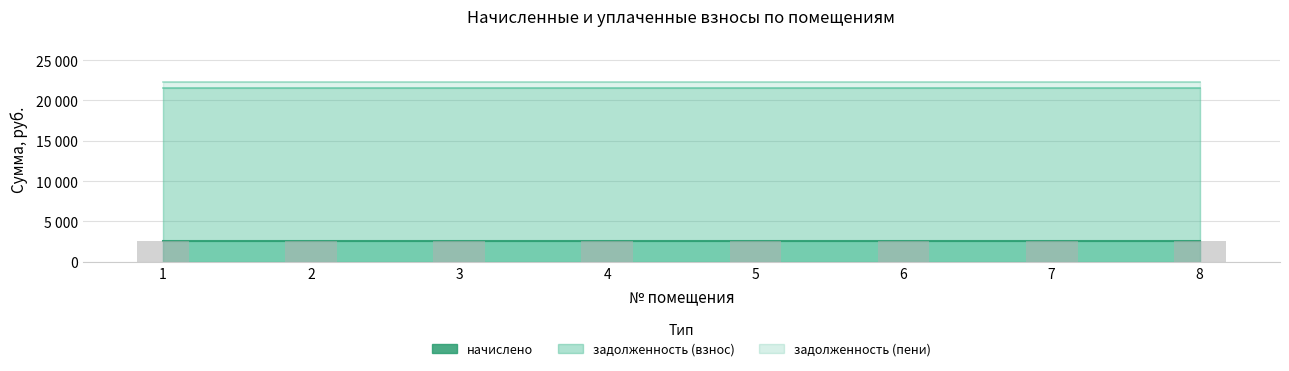

The задолженность (пени) series shows 22351.7 at 5. True or false?

True